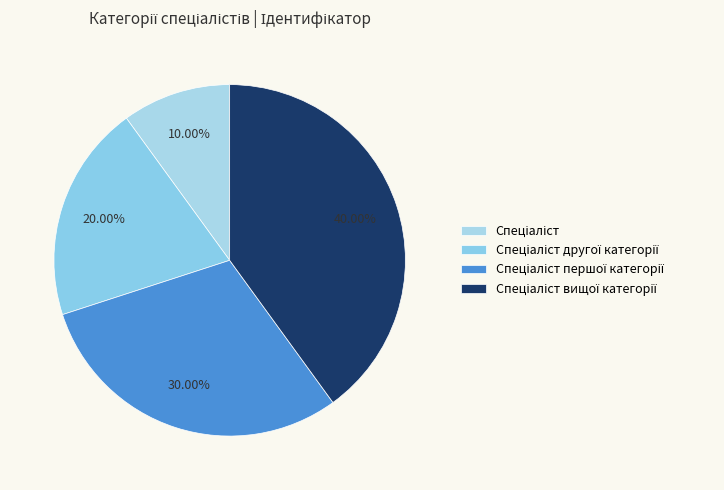

How many segments does this pie chart have?

4